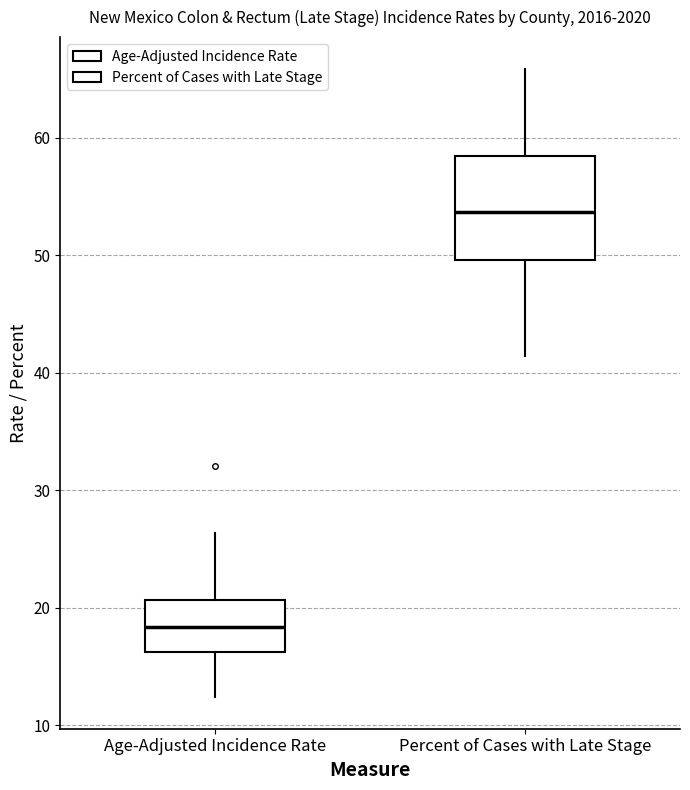

Reading left to right, transcribe this box plot: for each box, give where its median line is, the range the box spans, and where its two whiskers end, as read against the y-axis. The values are not printed on the chart, so give them approximately, as read against the axis.

Age-Adjusted Incidence Rate: median 18, box 16 to 21, whiskers 12 to 26
Percent of Cases with Late Stage: median 54, box 50 to 59, whiskers 41 to 66